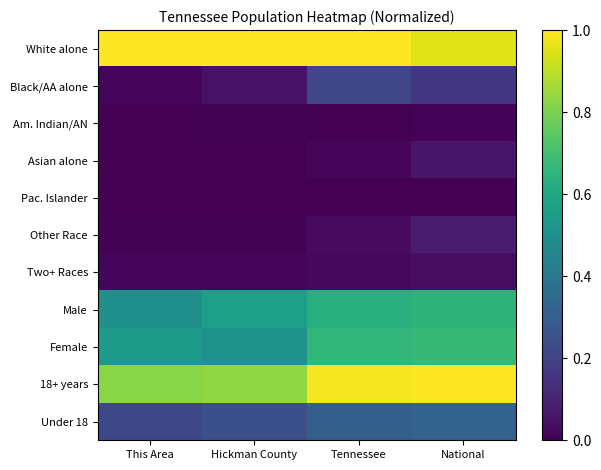

What is the total value across all series at Tennessee?

3.9